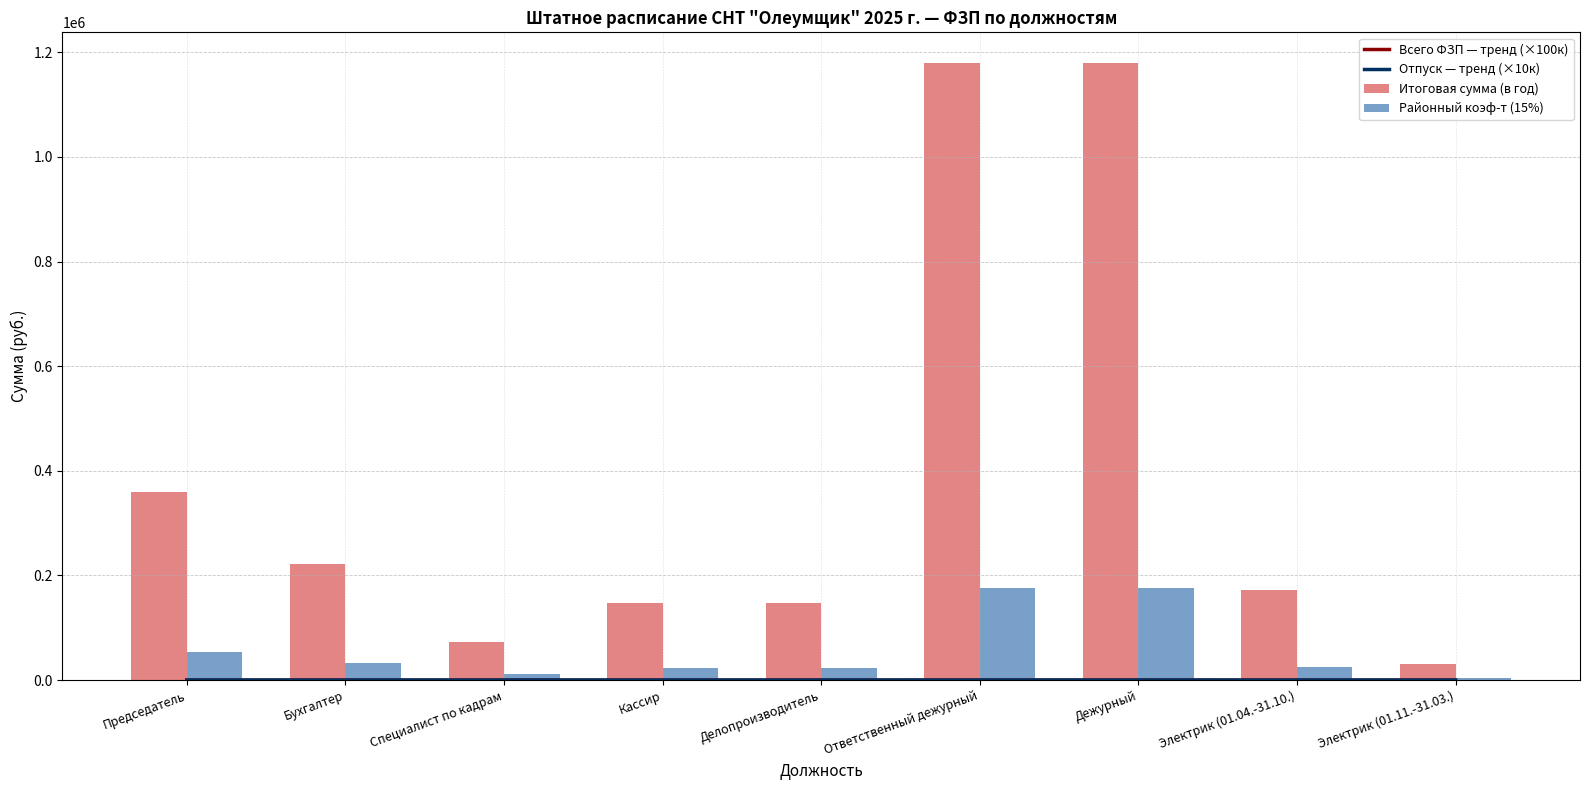

The value of Итоговая сумма (в год) at Специалист по кадрам is 22132.6. True or false?

False